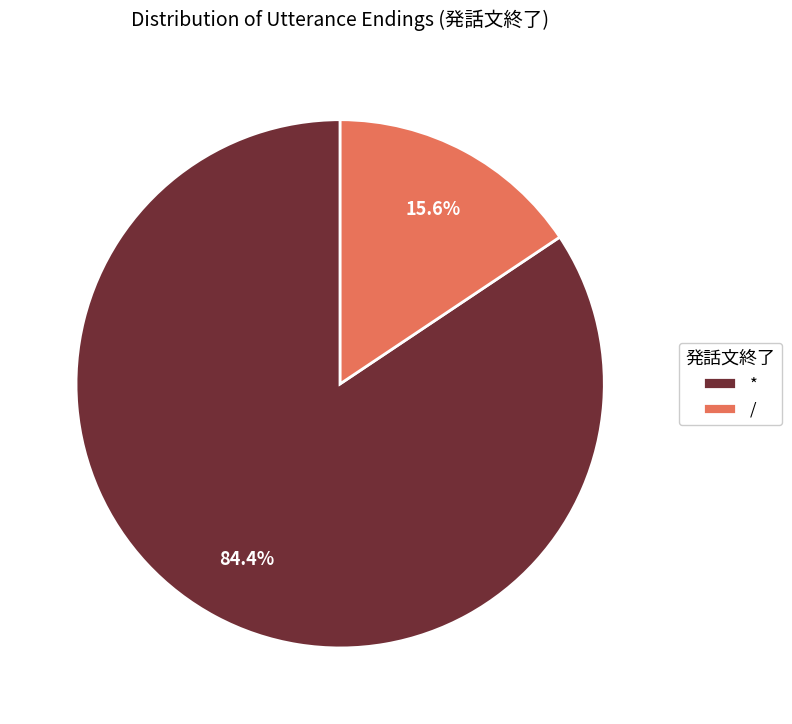

Does * account for over 50% of the chart?

Yes